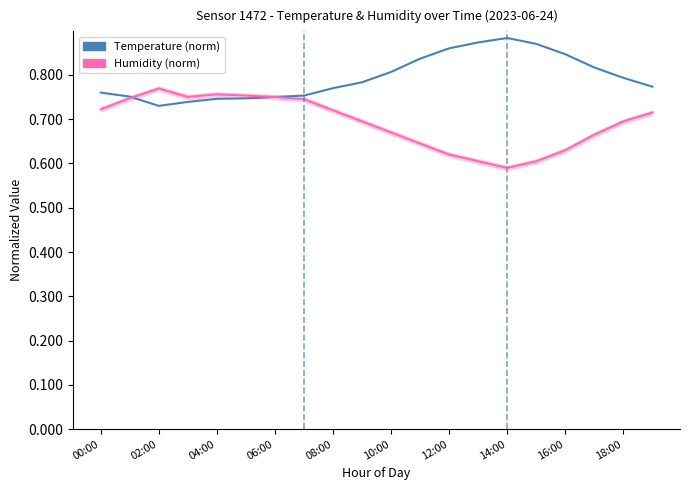

At which category does Temperature (norm) reach its first local peak?

14:00